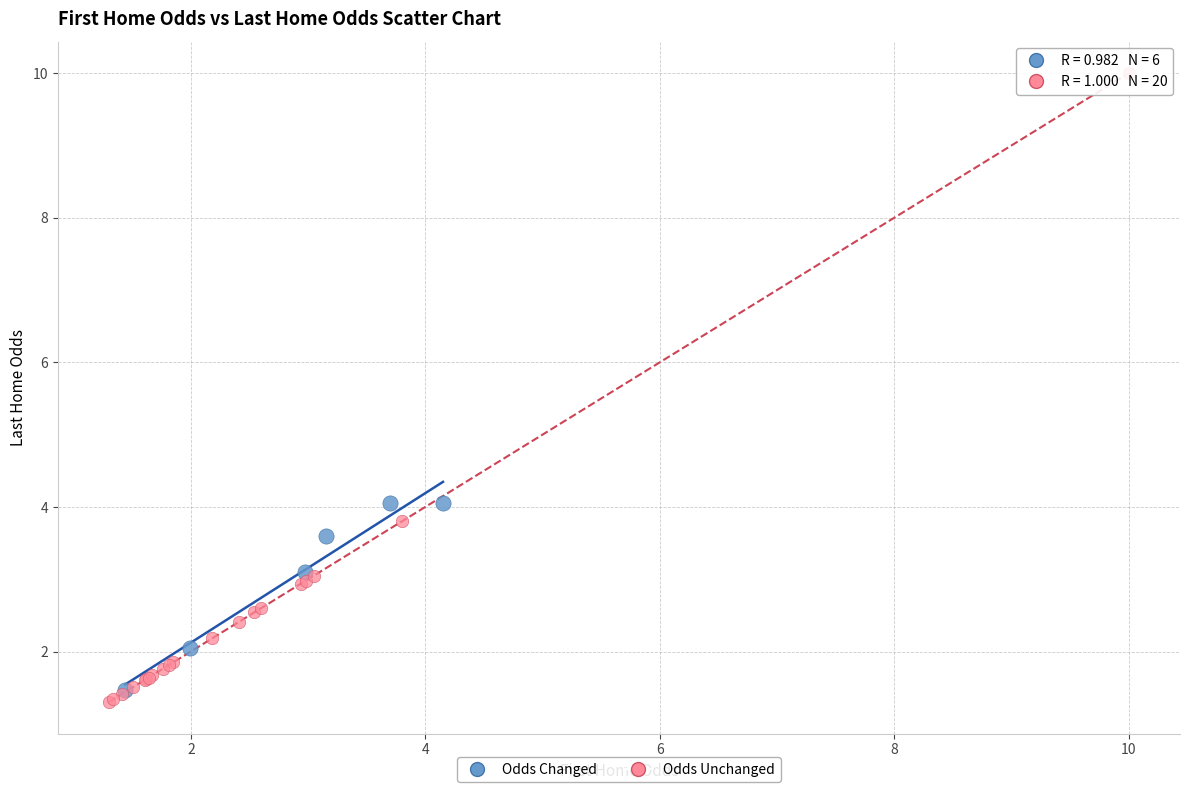

Which series reaches the maximum Y coordinate?

Odds Unchanged